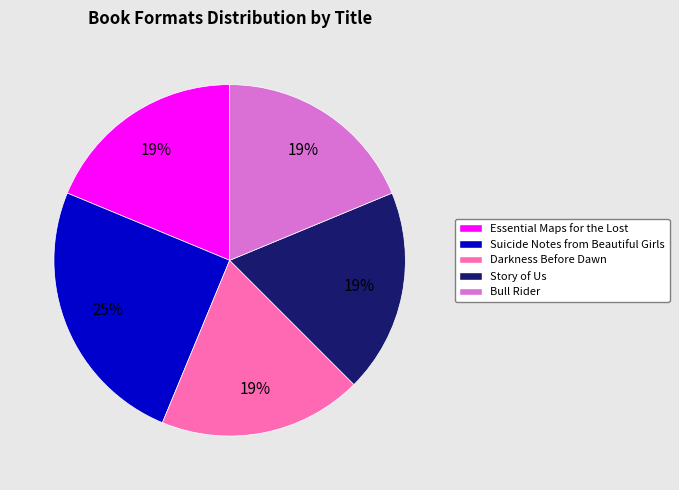

Is Darkness Before Dawn the majority of the pie?

No